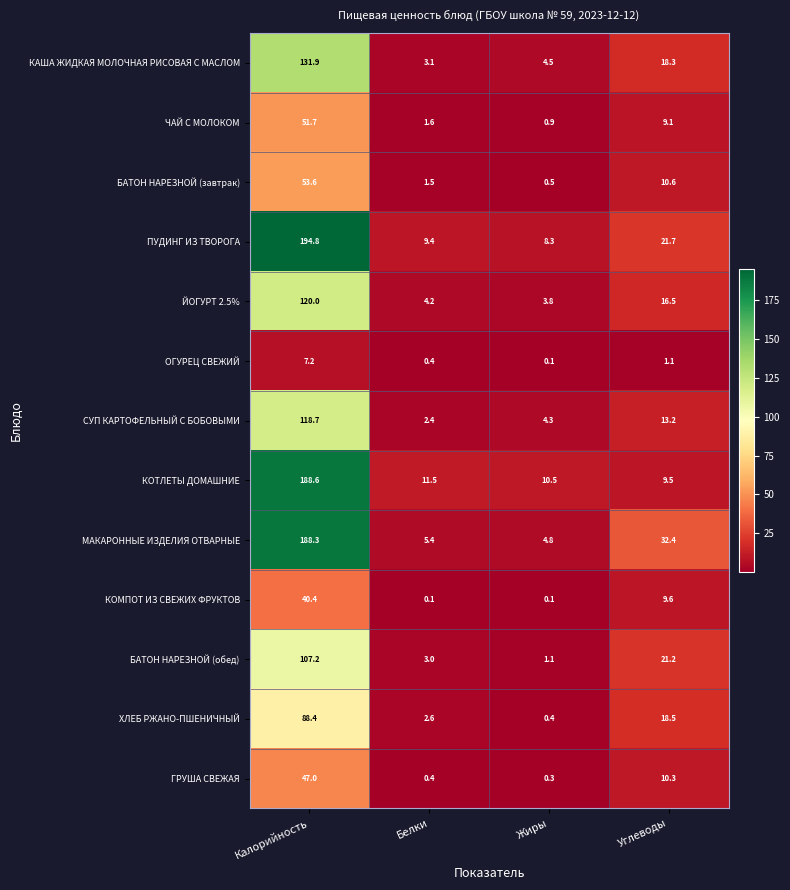

List the labels in order of ЙОГУРТ 2.5% value, smallest first.

Жиры, Белки, Углеводы, Калорийность